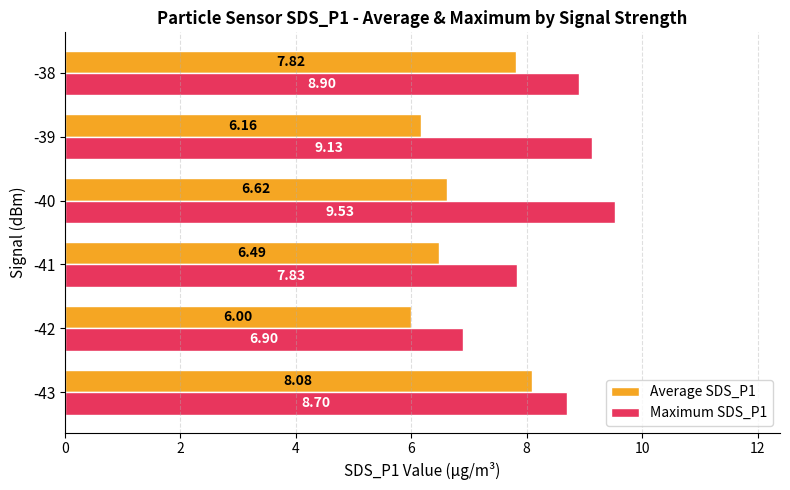

What is the minimum value for Average SDS_P1?

6.0